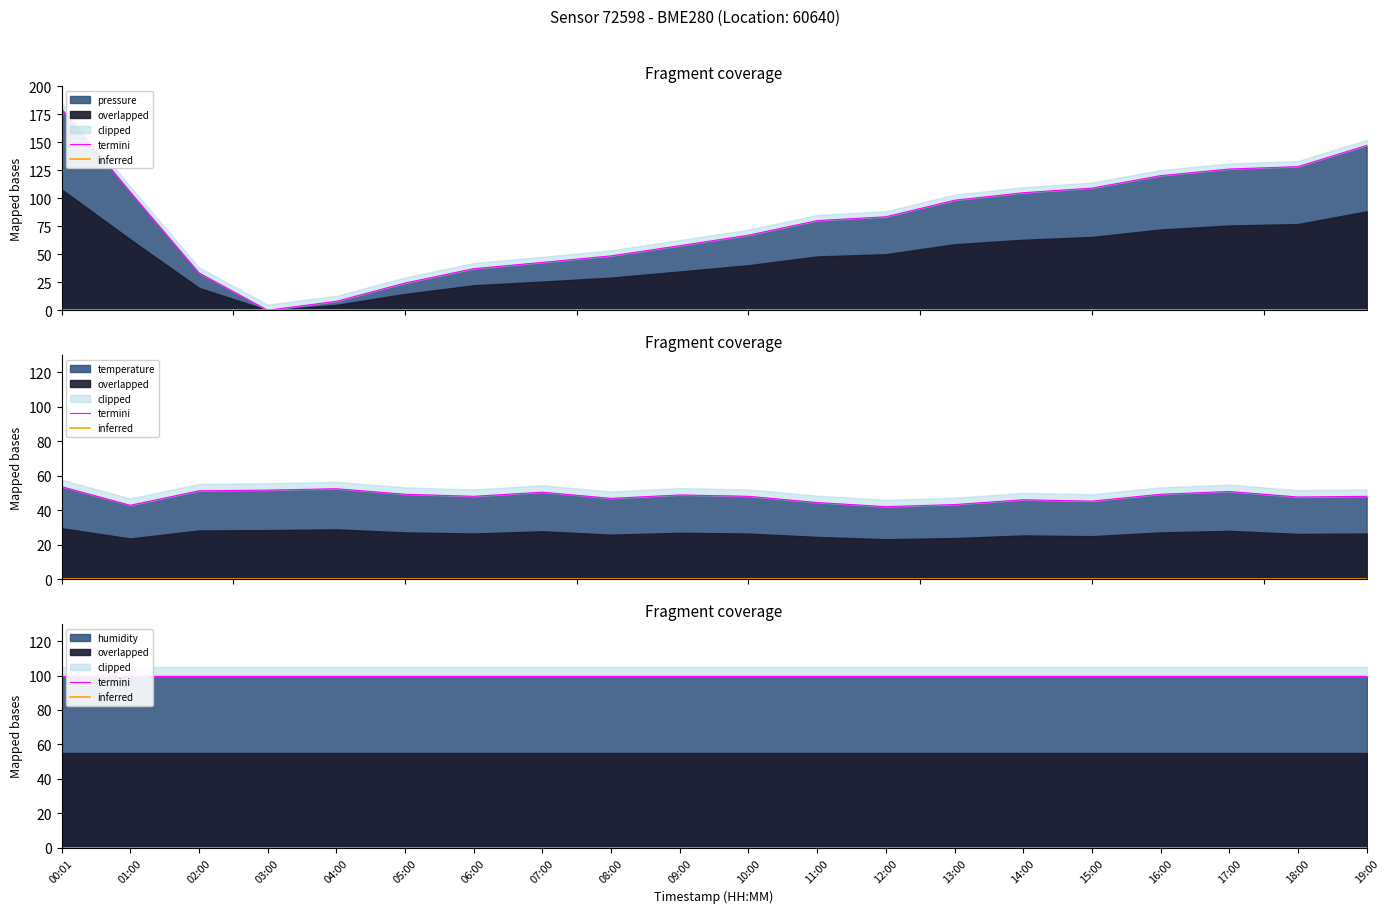

What is the value of the termini point at the 9th from the left?

100